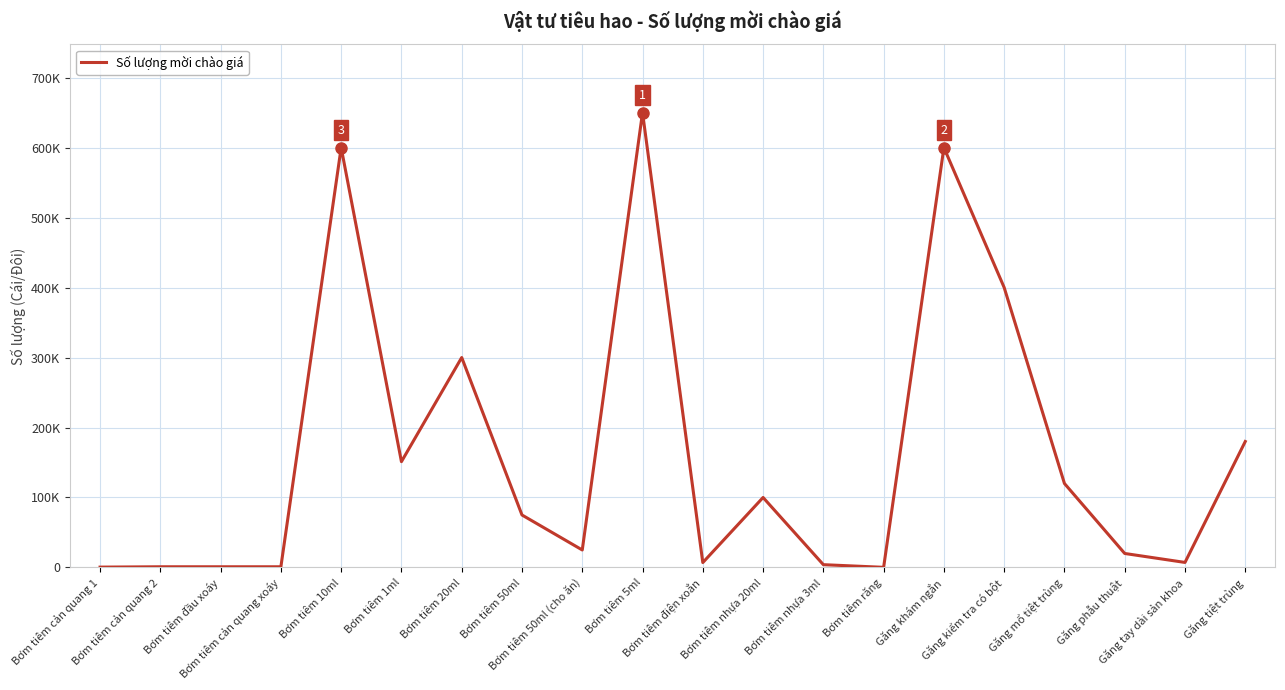

What is the maximum value shown in the chart?

650000